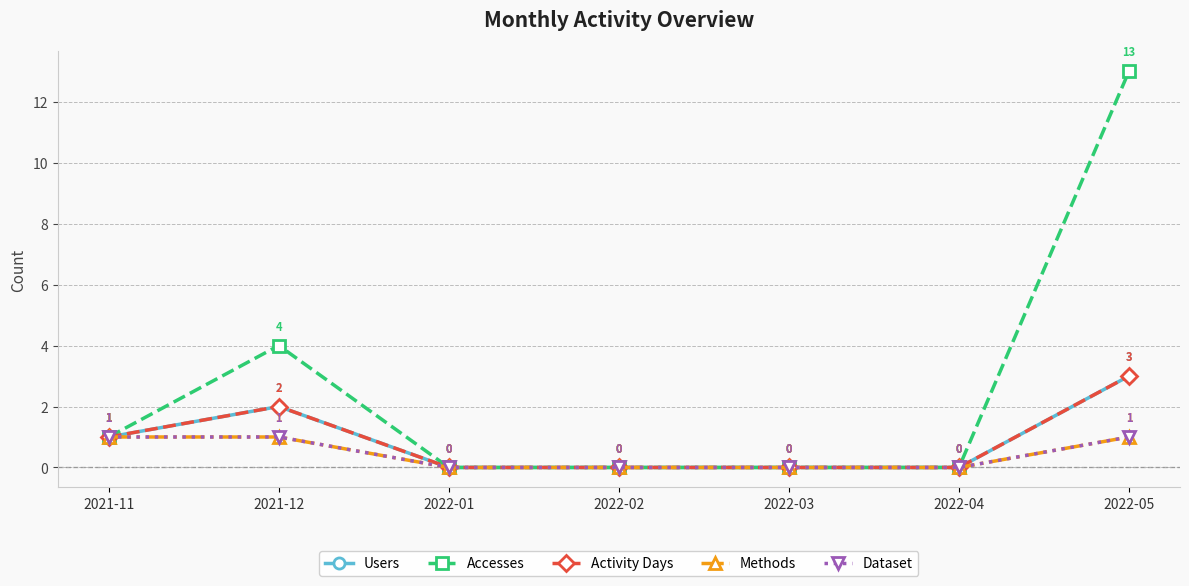

Reading left to right, extract all data points from this chart.

Users: 1	2	0	0	0	0	3
Accesses: 1	4	0	0	0	0	13
Activity Days: 1	2	0	0	0	0	3
Methods: 1	1	0	0	0	0	1
Dataset: 1	1	0	0	0	0	1